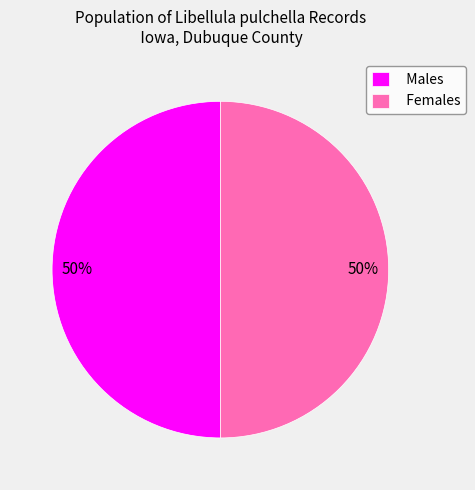

Combined, do Females and Males account for over 50%?

Yes